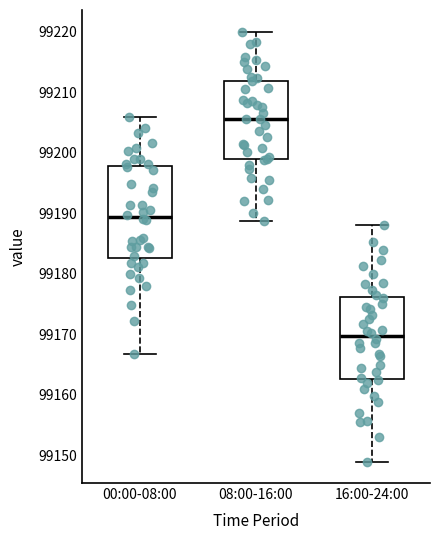

Which box has the highest median line?

08:00-16:00